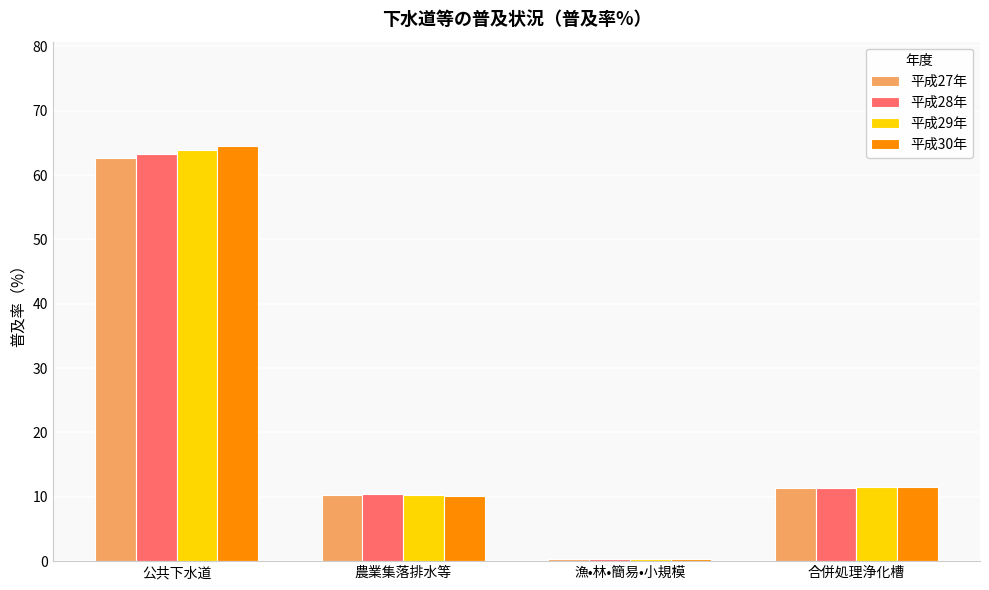

What is the difference between the second highest and second lowest values in the 平成30年 series?

1.4